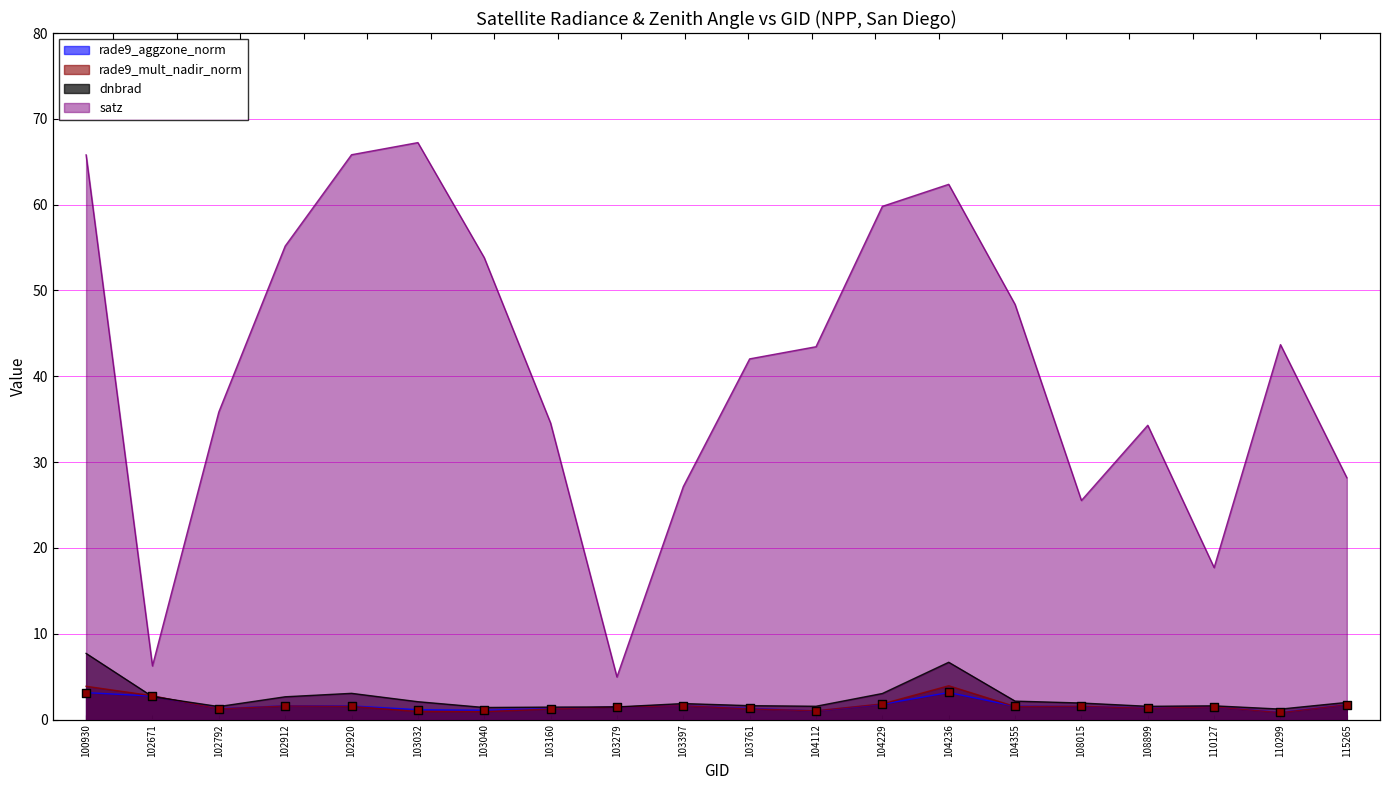

Is the value of satz at 102912 greater than the value of rade9_aggzone_norm at 104355?

Yes